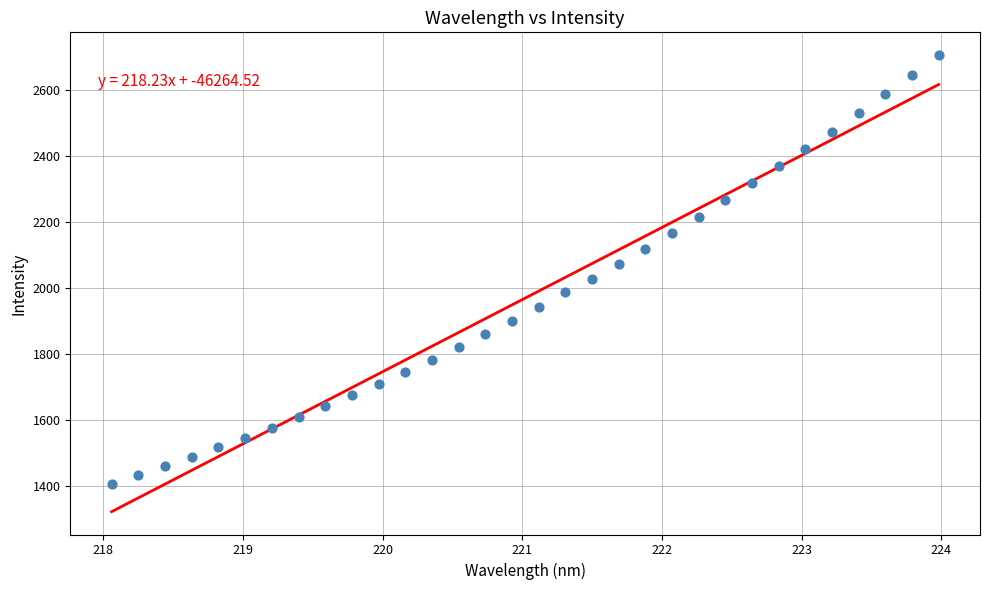

What is the range of Y values (max minus min)?

1296.3